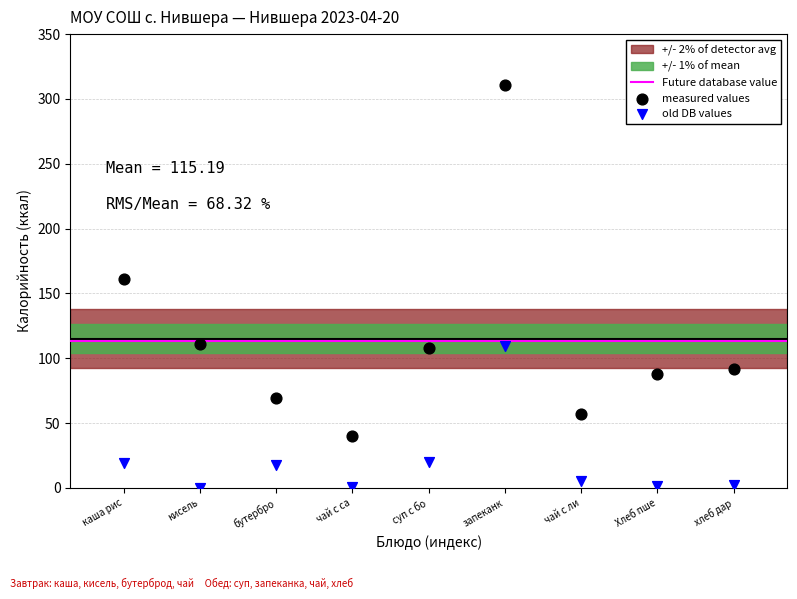

Which series has the widest spread of Y values?

measured values